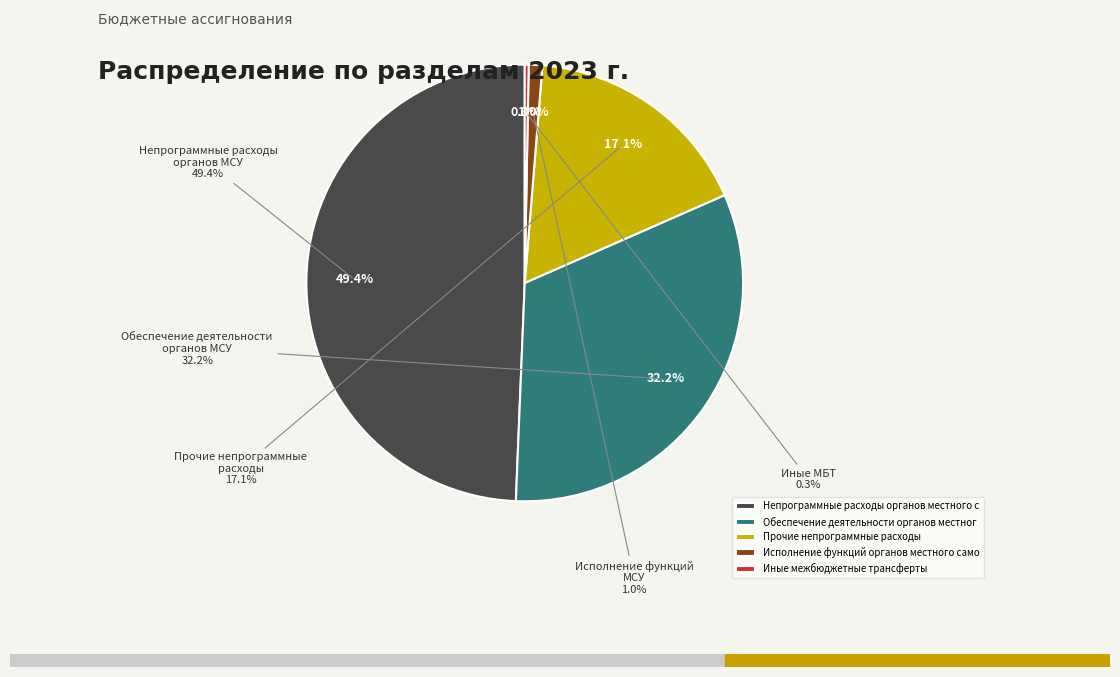

How many segments does this pie chart have?

5